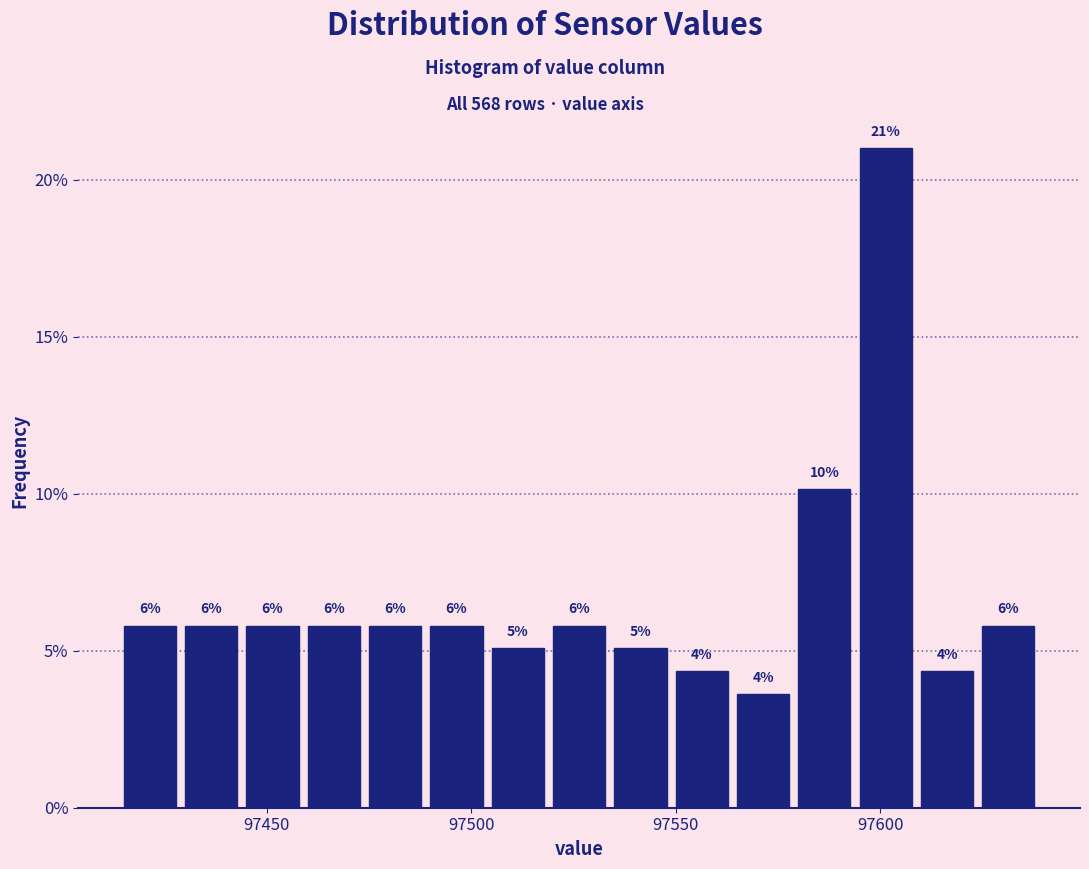

Around what value on the x-axis is the tallest bar? Give the approximate position of its centre, as read against the axis.

97600